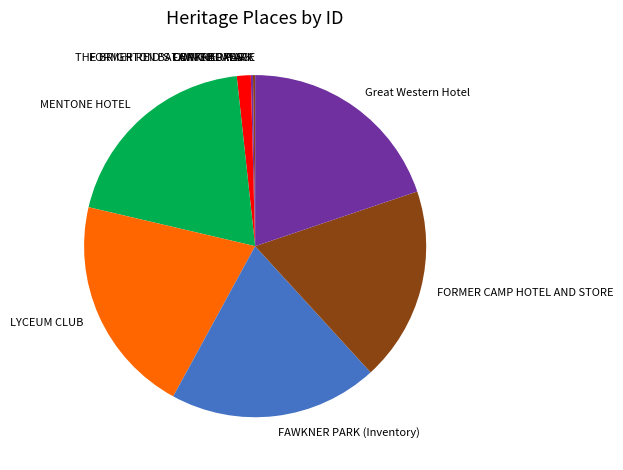

Is the sum of Great Western Hotel and MENTONE HOTEL greater than half?

No